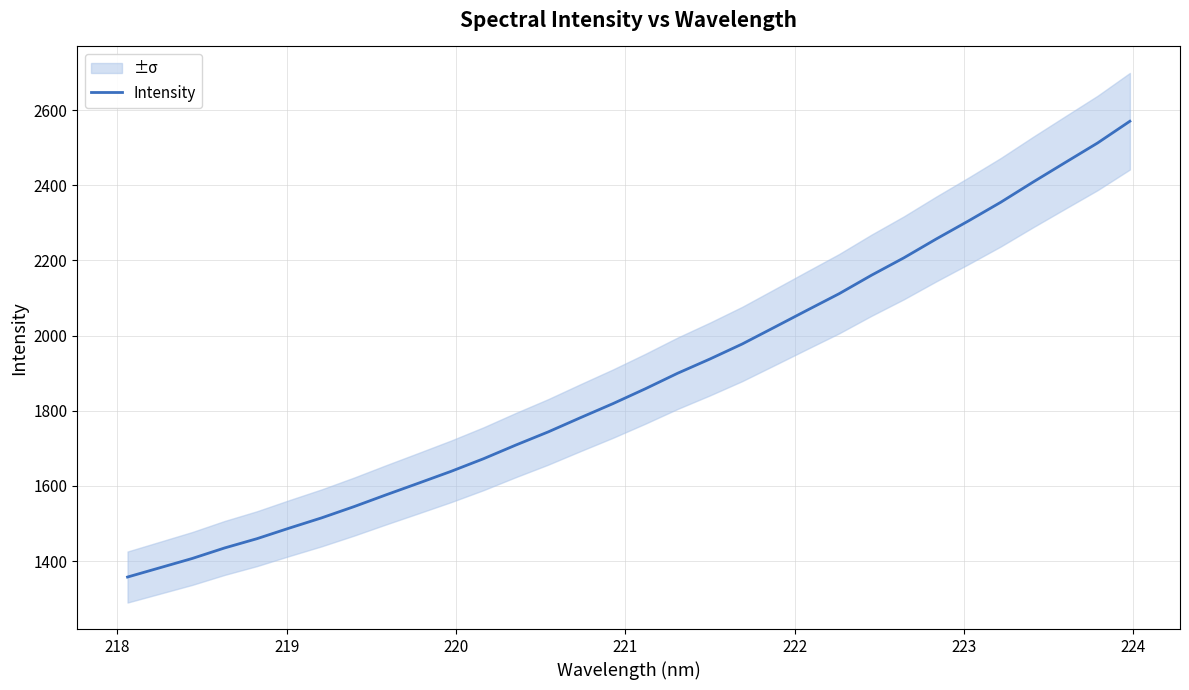

What is the sum of all values?

60253.1